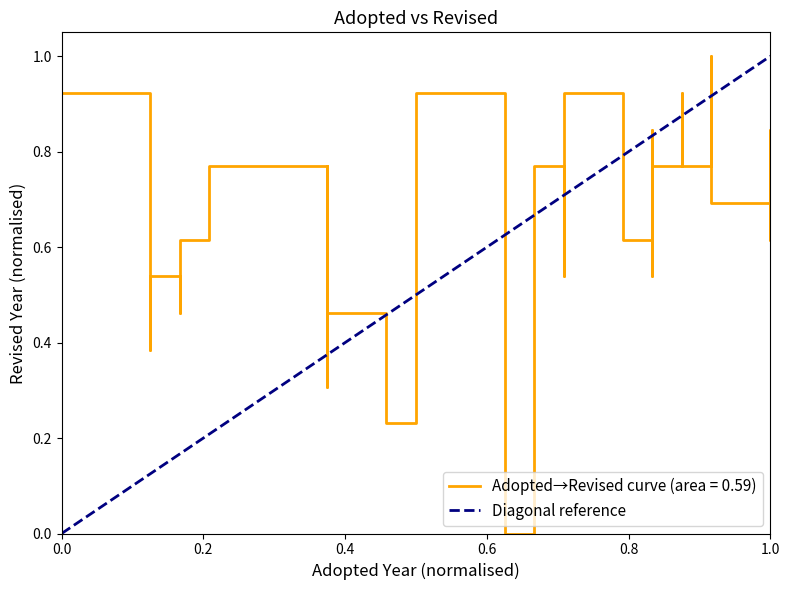

List the labels in order of value, largest first.

1.0, 0.0